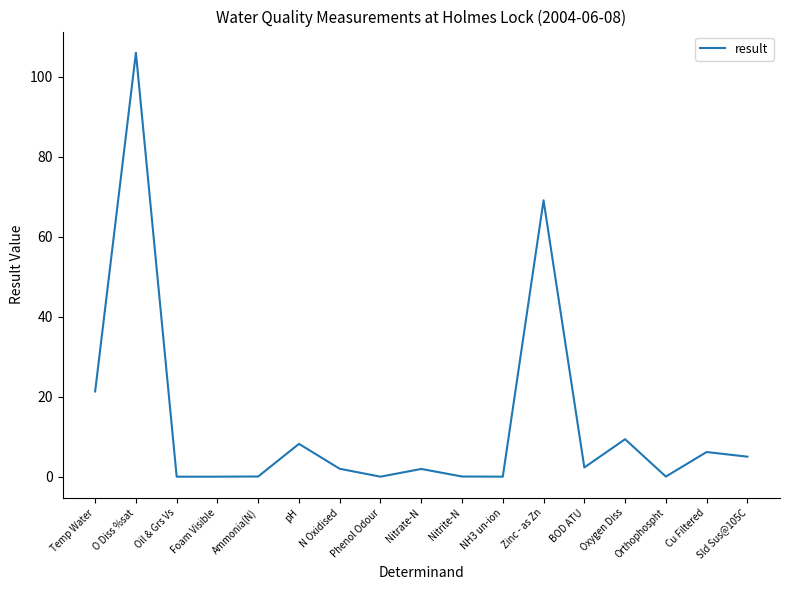

Between N Oxidised and O Diss %sat, which is larger?

O Diss %sat